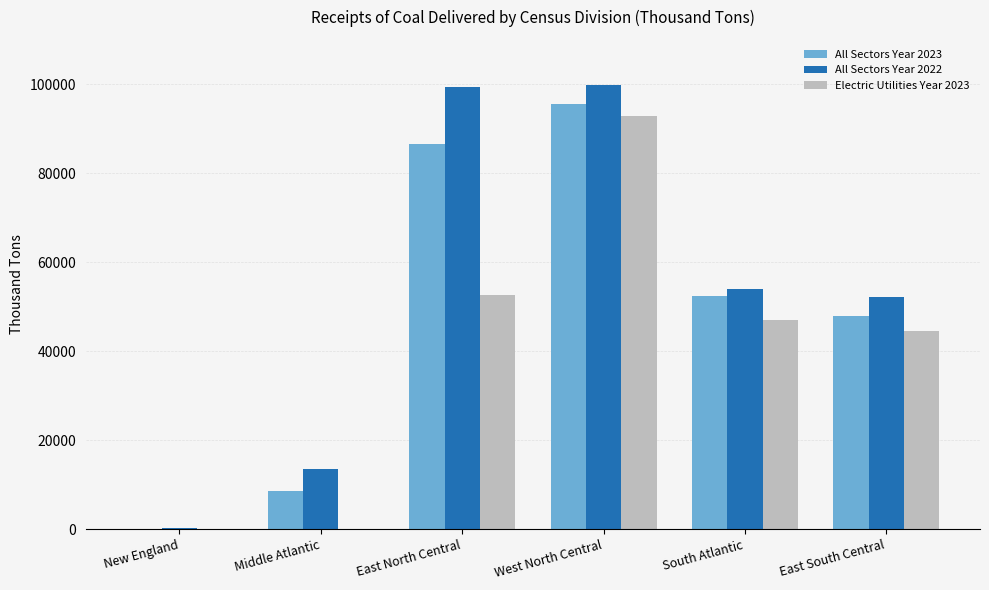

True or false: All Sectors Year 2023 has a value of 8551 at Middle Atlantic.

True